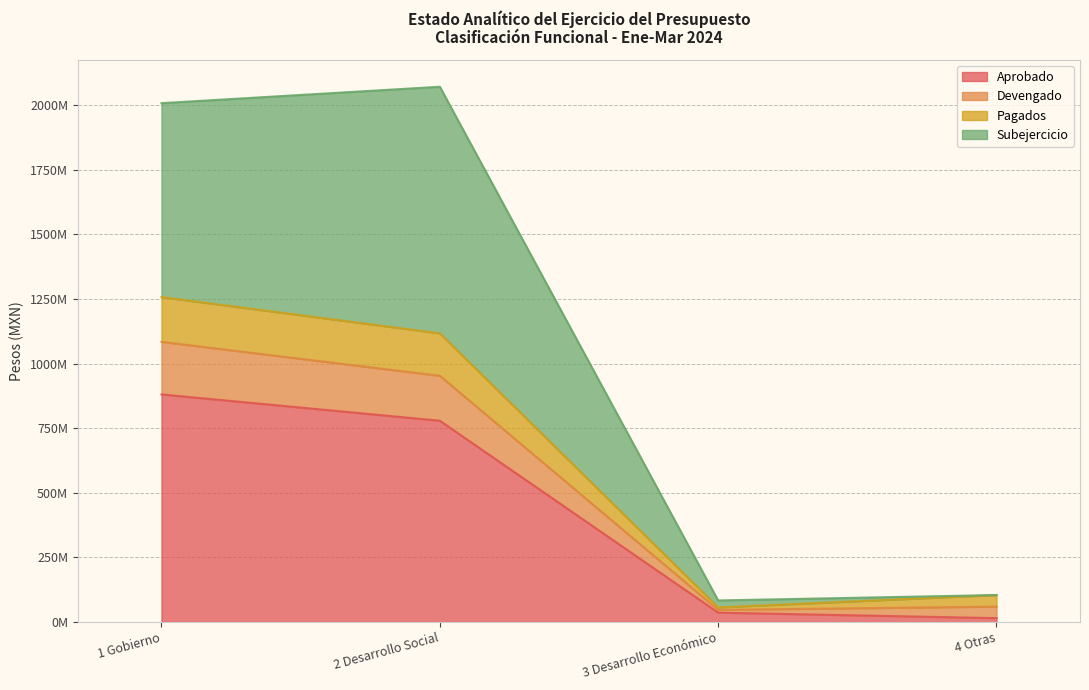

What is the difference between the highest and lowest values at 3 Desarrollo Económico?

47157194.6